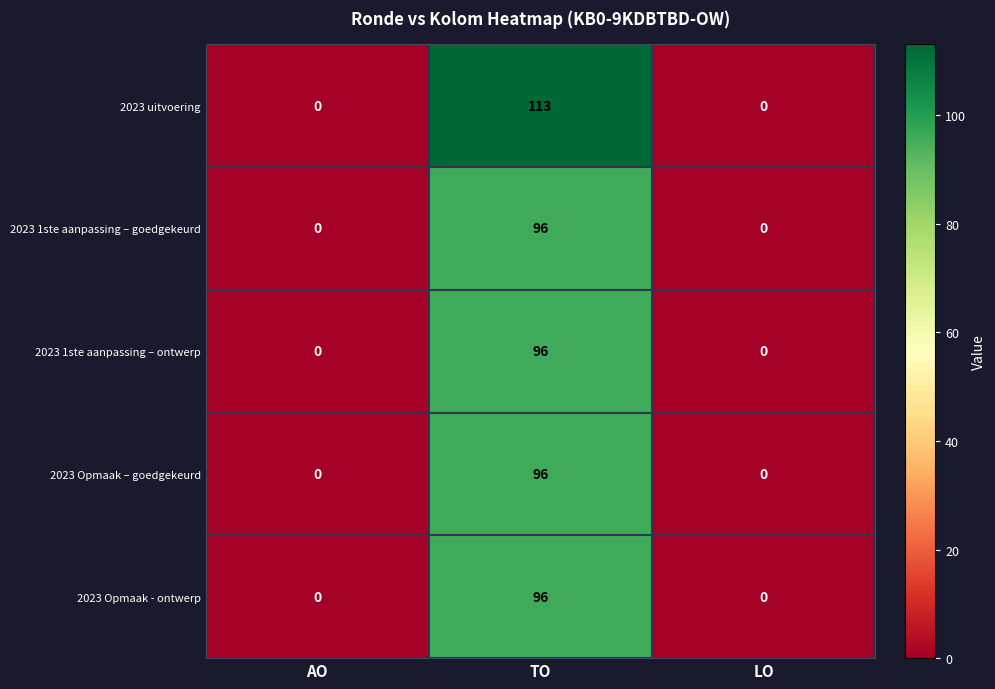

How many distinct data groups are displayed?

5